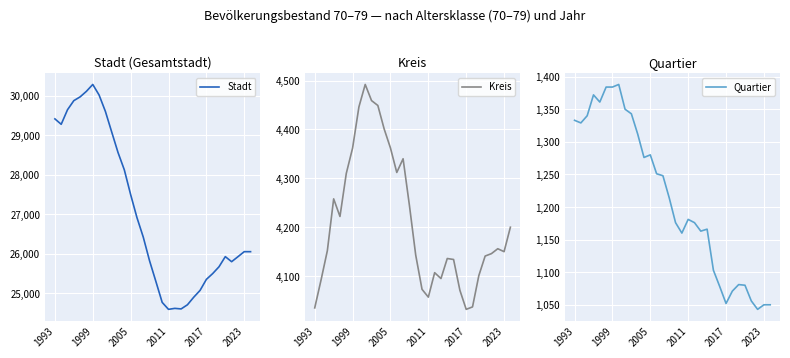

What is the difference between the maximum and minimum values in the Stadt series?

5696